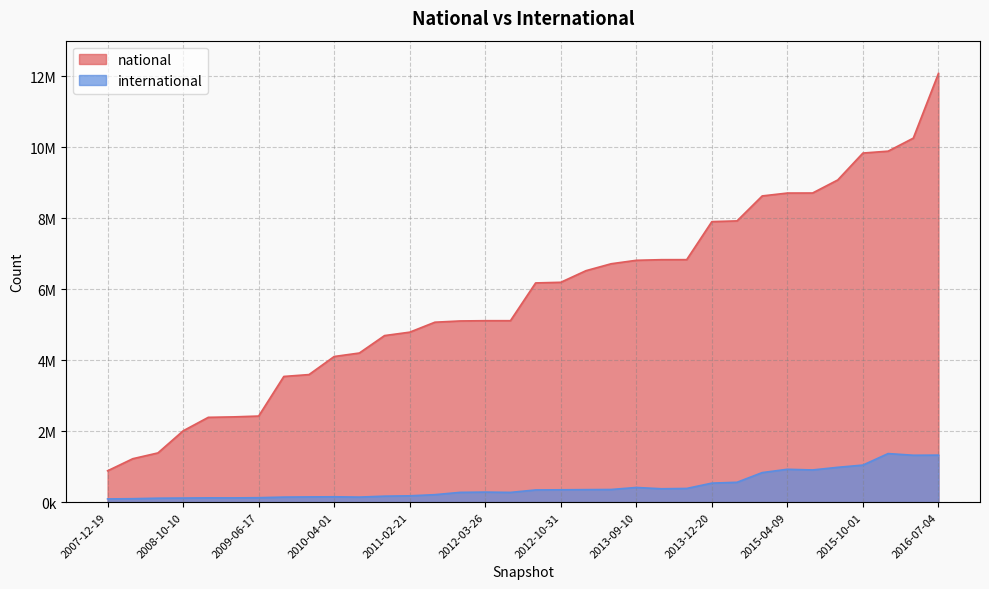

At which category is the sum across all series the highest?

2016-07-04